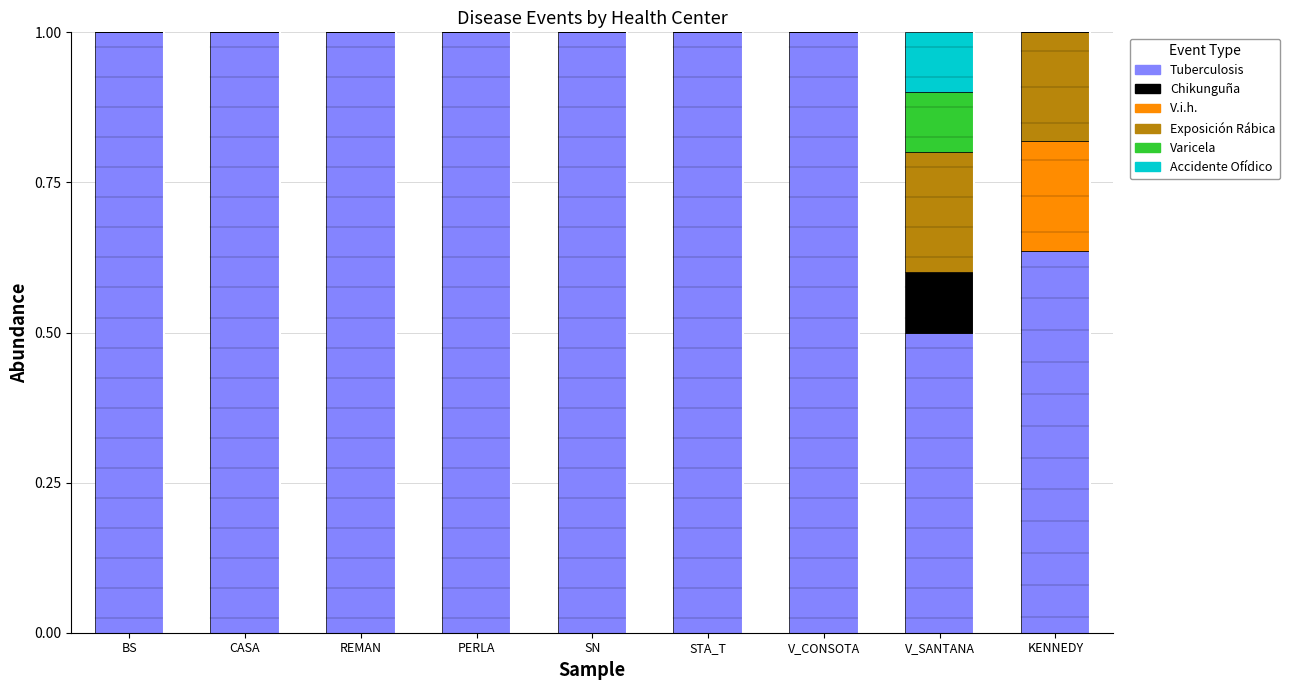

What is the maximum value for Tuberculosis?

1.0